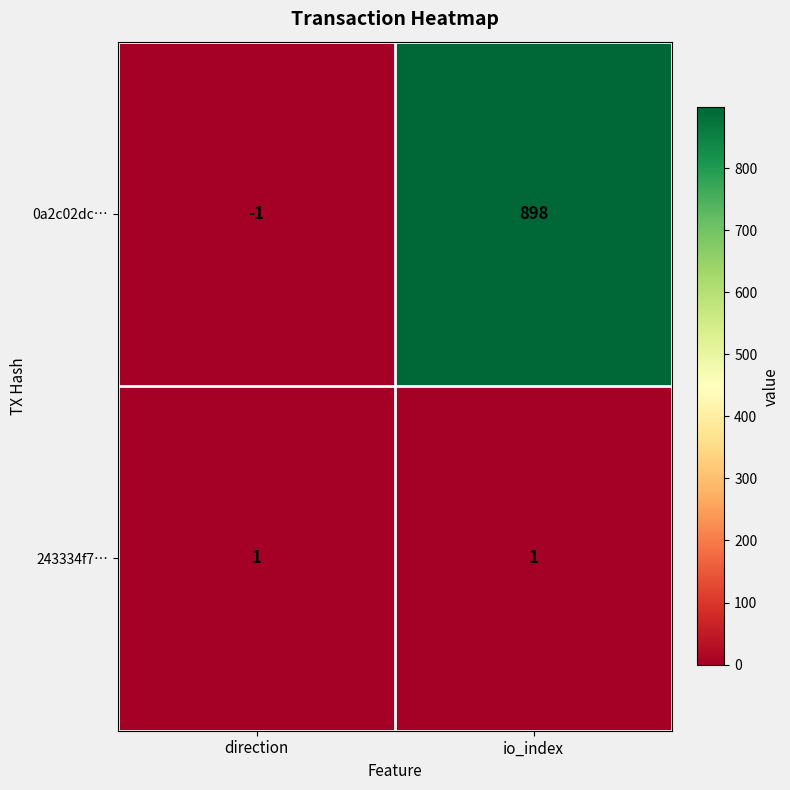

What is the difference between the highest and lowest values at io_index?

897